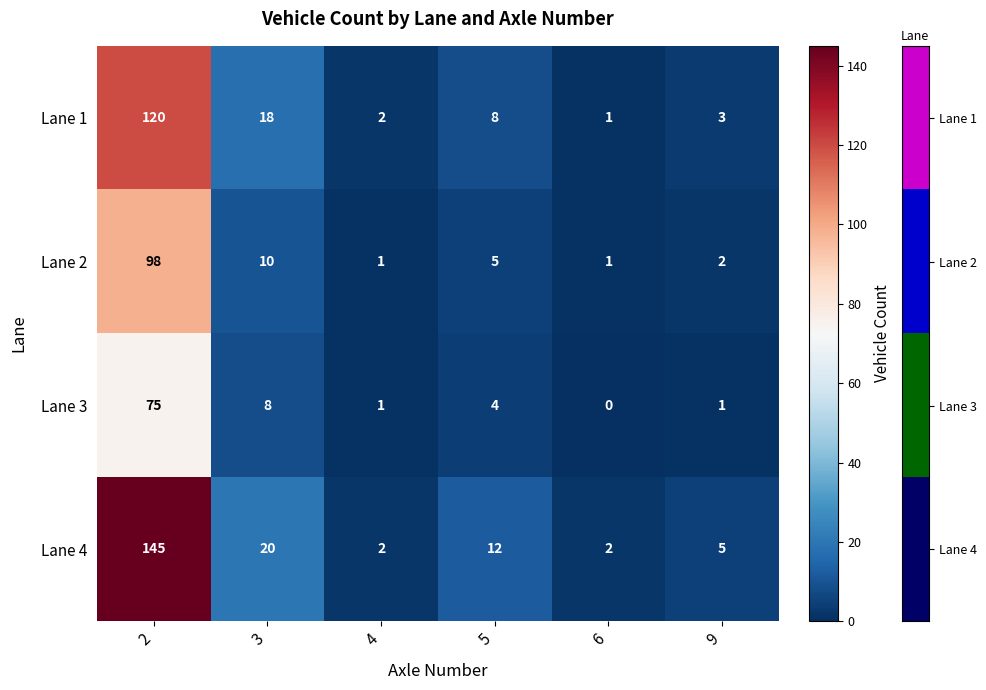

How many distinct data groups are displayed?

4